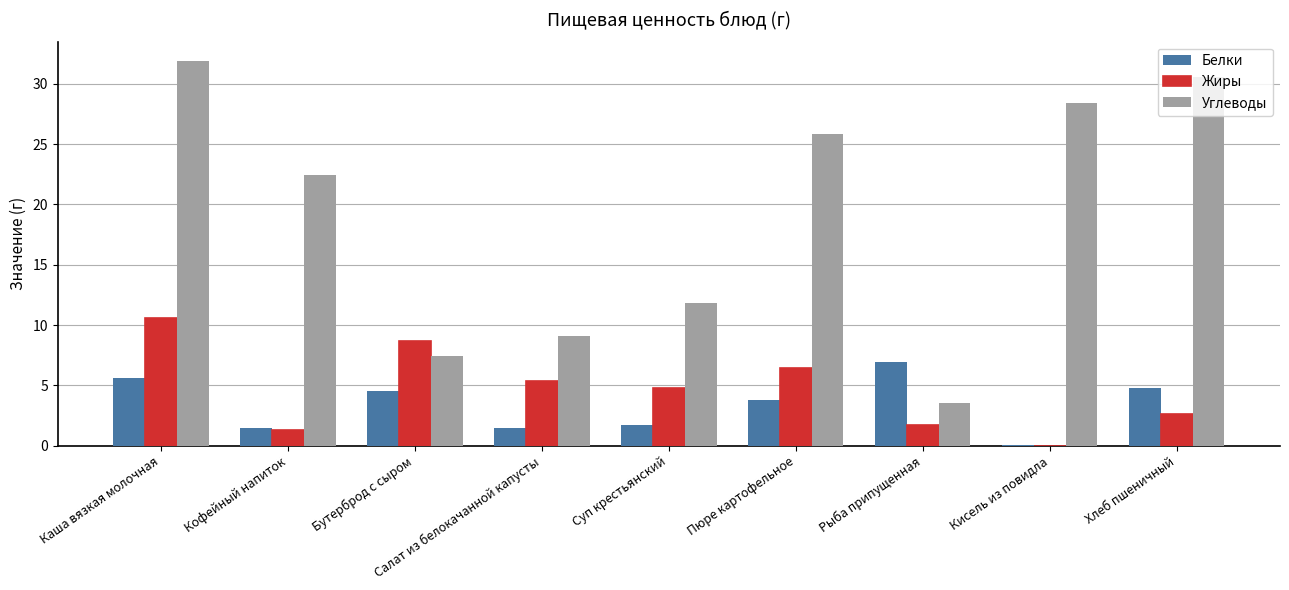

What is the sum of the Жиры values at Каша вязкая молочная and Кофейный напиток?

11.9